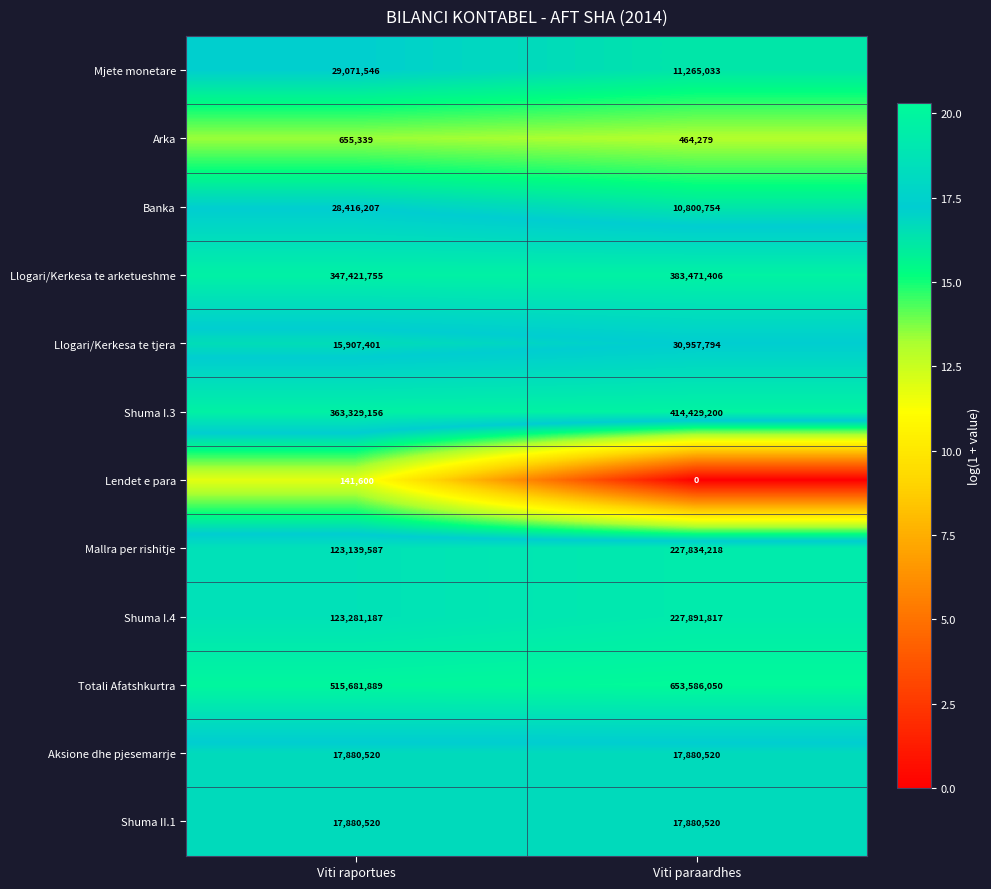

What value does the Llogari/Kerkesa te arketueshme series have at Viti raportues, to the nearest 50?

347421750